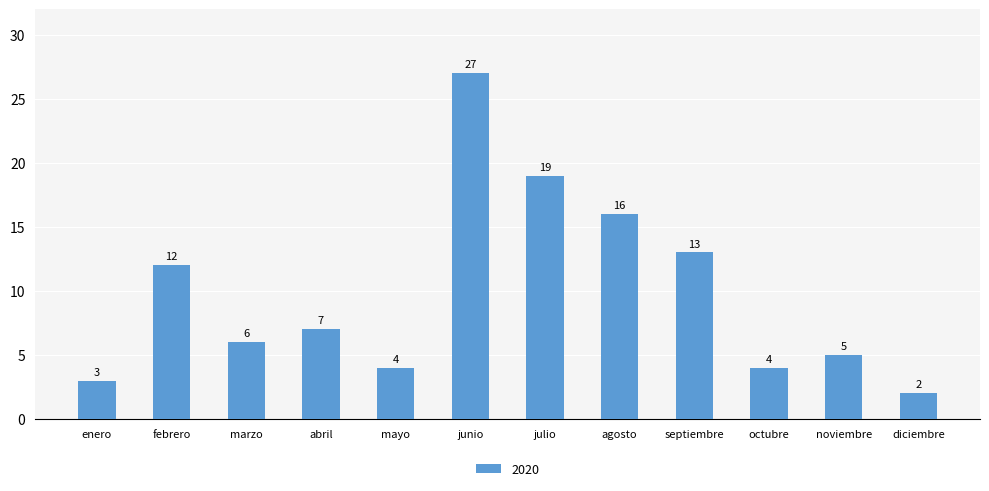

Reading left to right, extract all data points from this chart.

3	12	6	7	4	27	19	16	13	4	5	2